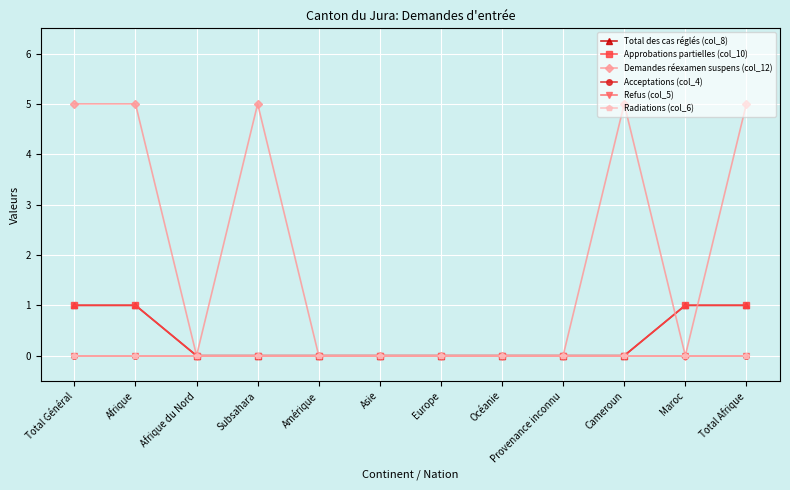

Which series has the largest range (max minus min)?

Demandes réexamen suspens (col_12)